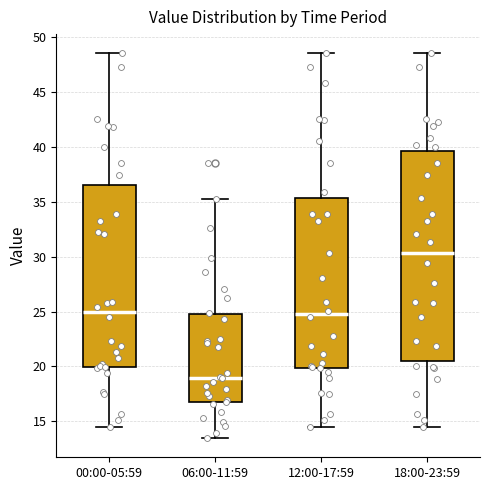

Which box's median line is the highest?

18:00-23:59